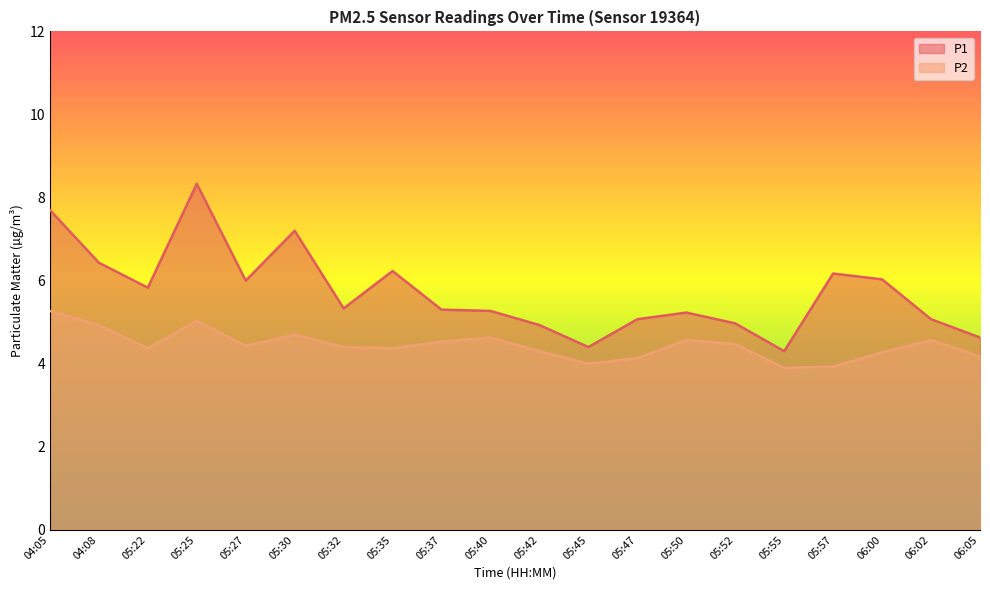

At 05:40, list the series in order from smallest to largest.

P2, P1